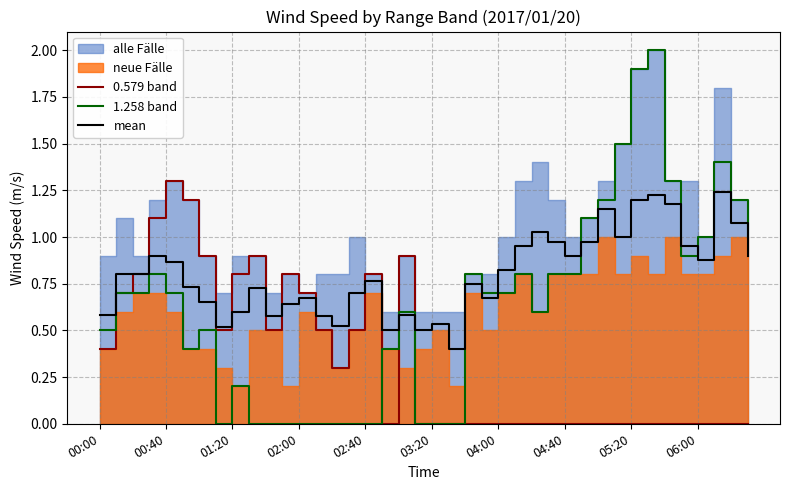

What is the total value across all series at 30?

2.3